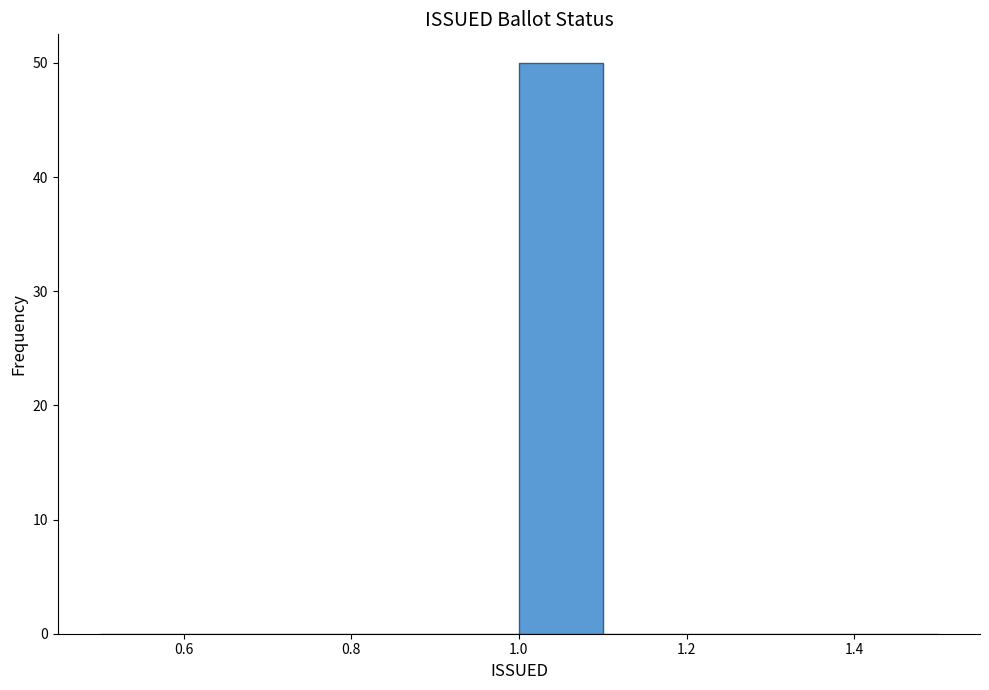

Reading left to right, list every bar in this chart as the range it spans on the x-axis followed by its height. The values are not printed on the chart, so give them approximately, as read against the axis.

0.5 to 0.6: 0
0.6 to 0.7: 0
0.7 to 0.8: 0
0.8 to 0.9: 0
0.9 to 1.0: 0
1.0 to 1.1: 50
1.1 to 1.2: 0
1.2 to 1.3: 0
1.3 to 1.4: 0
1.4 to 1.5: 0